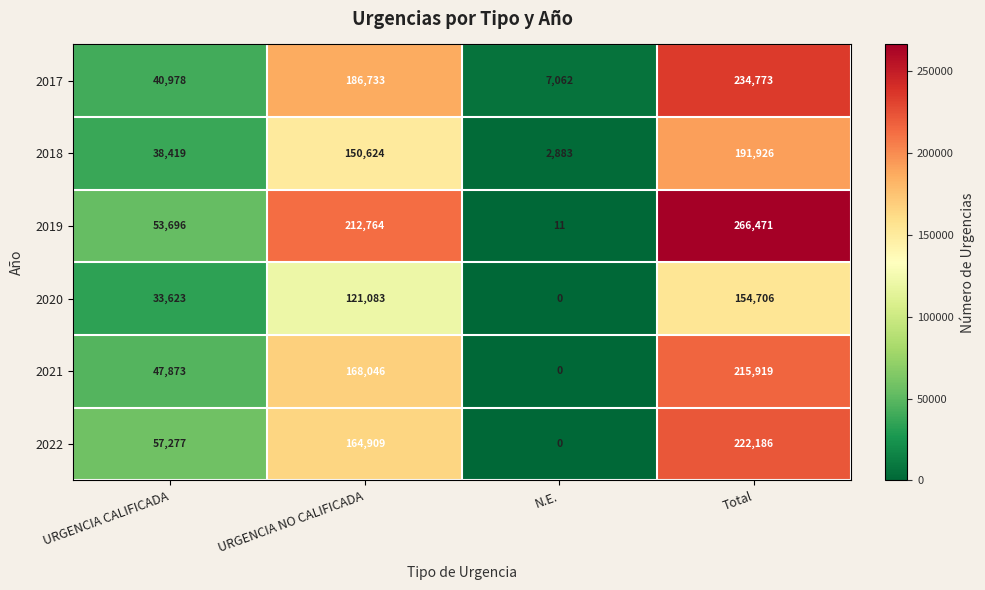

True or false: 2021 has a value of 305109 at Total.

False